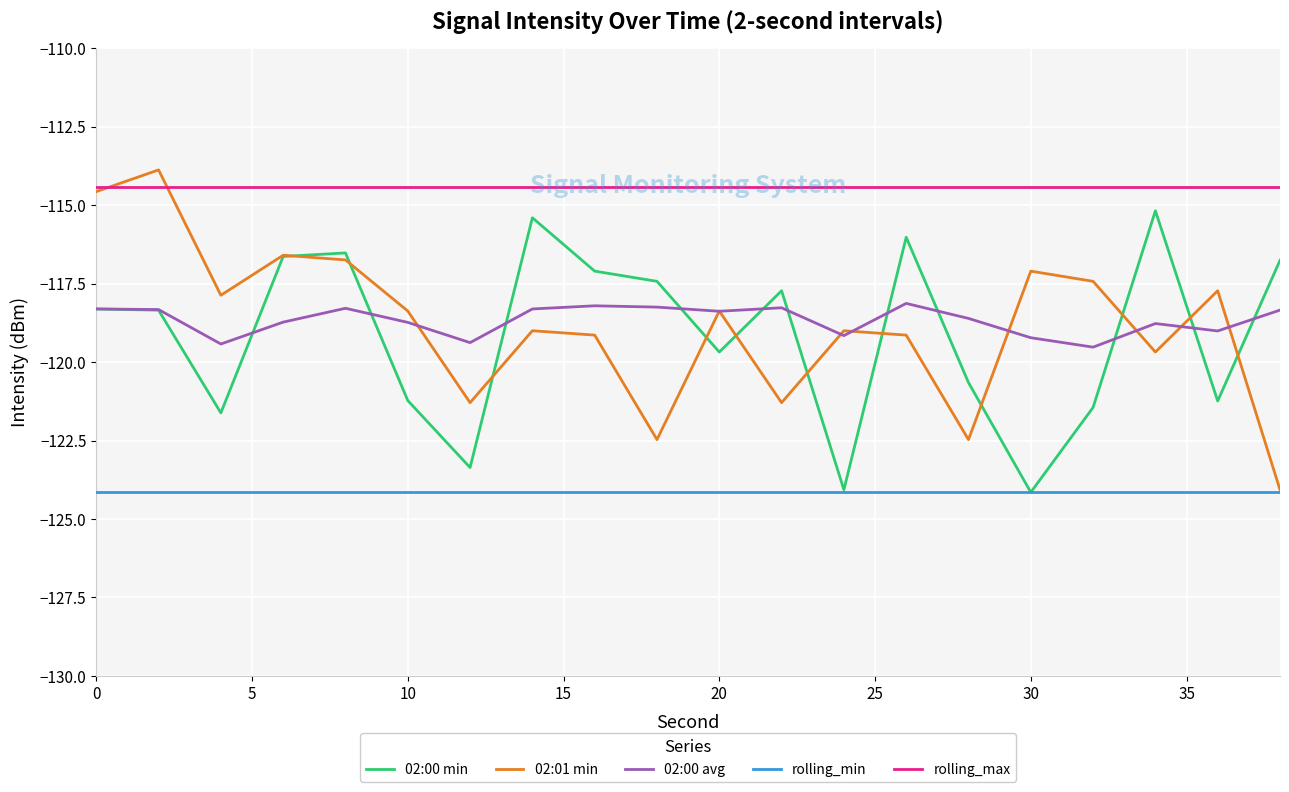

Which series has the largest total across all categories?

rolling_max